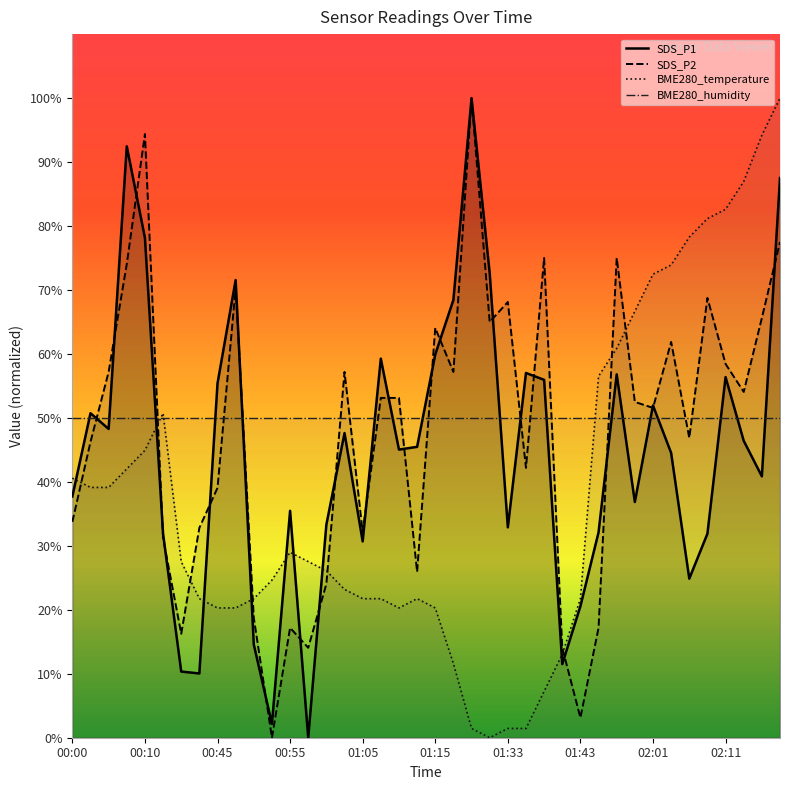

What is the lowest value of the BME280_humidity series?

50.0